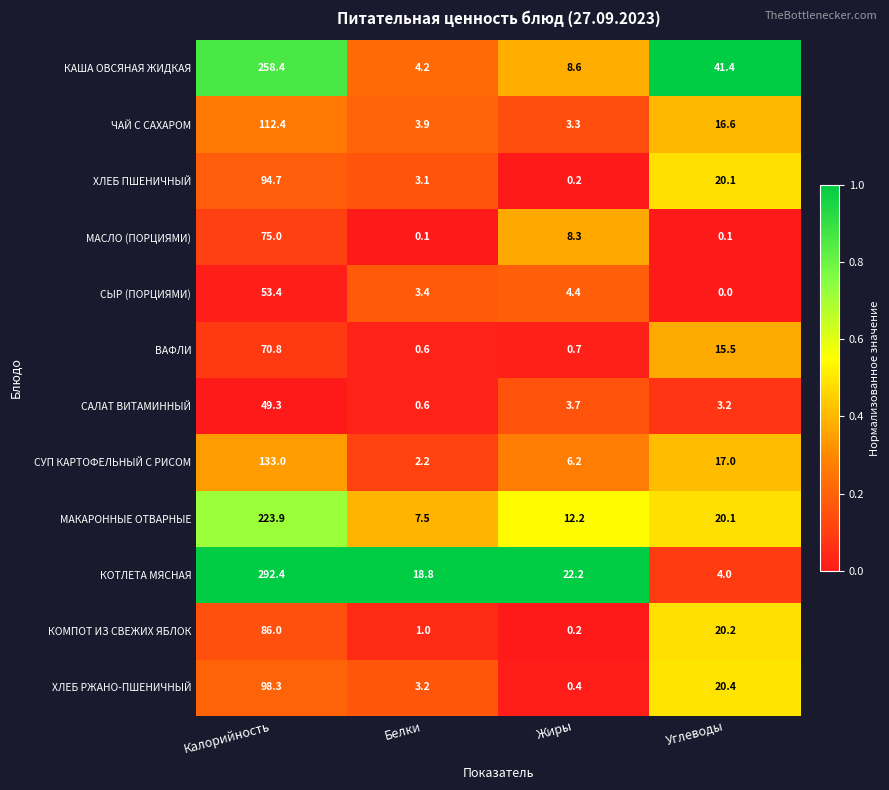

True or false: ХЛЕБ ПШЕНИЧНЫЙ has a value of 20.1 at Углеводы.

True